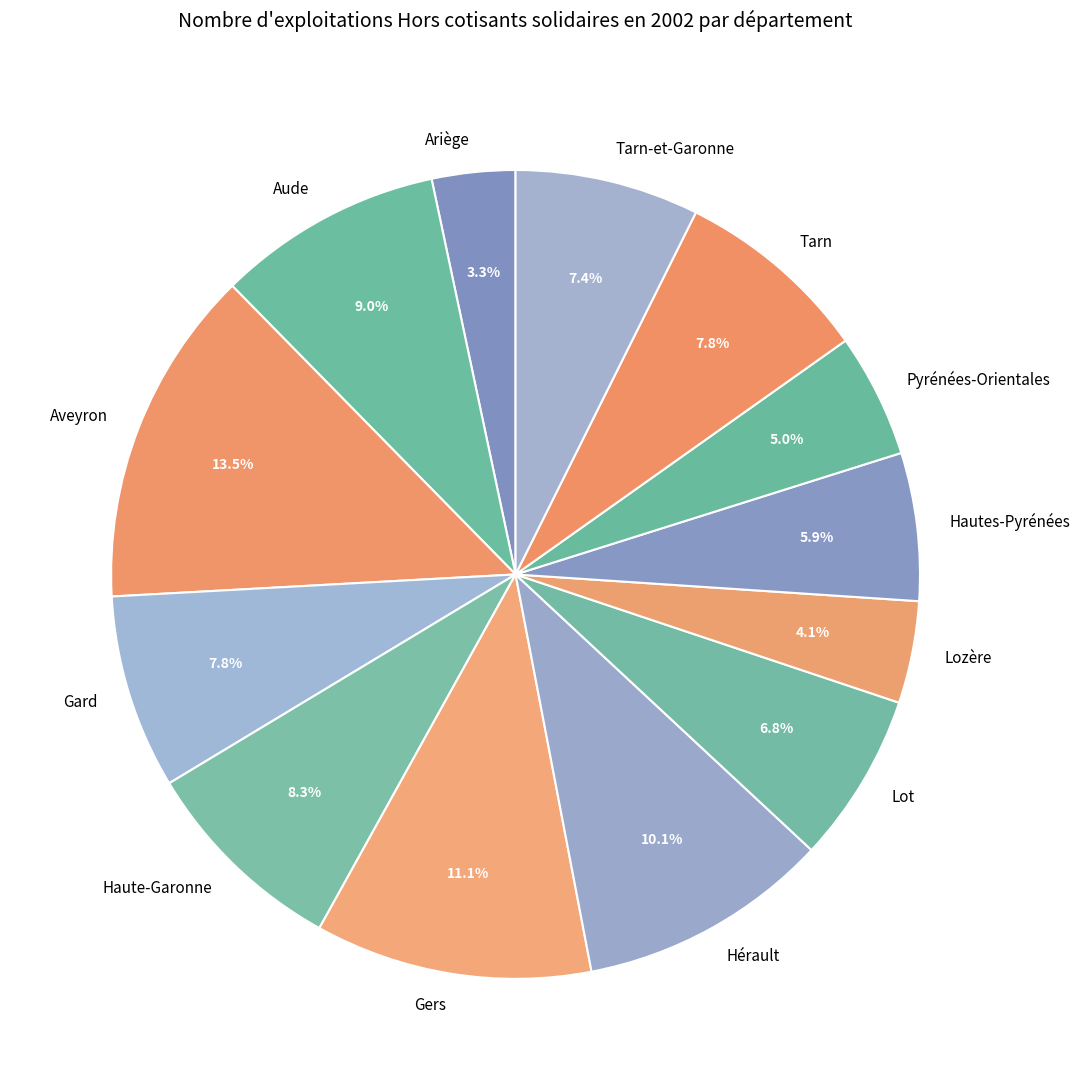

Is there any slice that represents more than half of the pie?

No